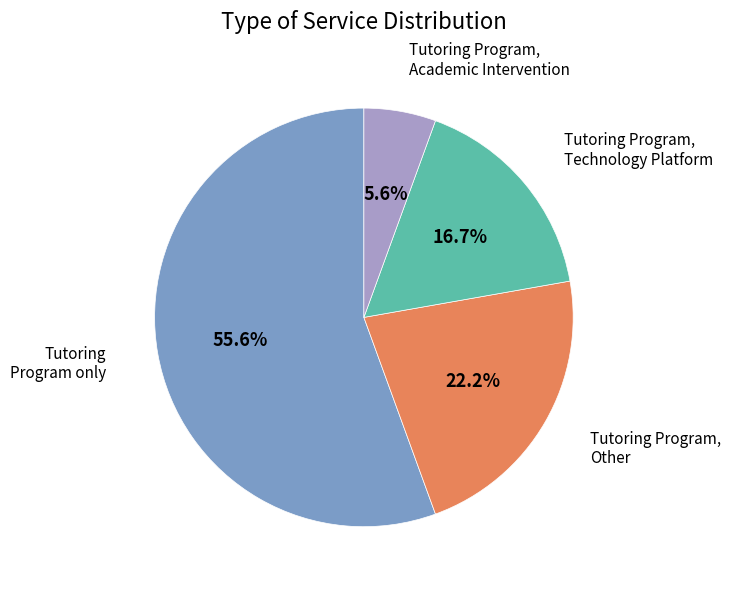

Does any single category account for the majority?

Yes